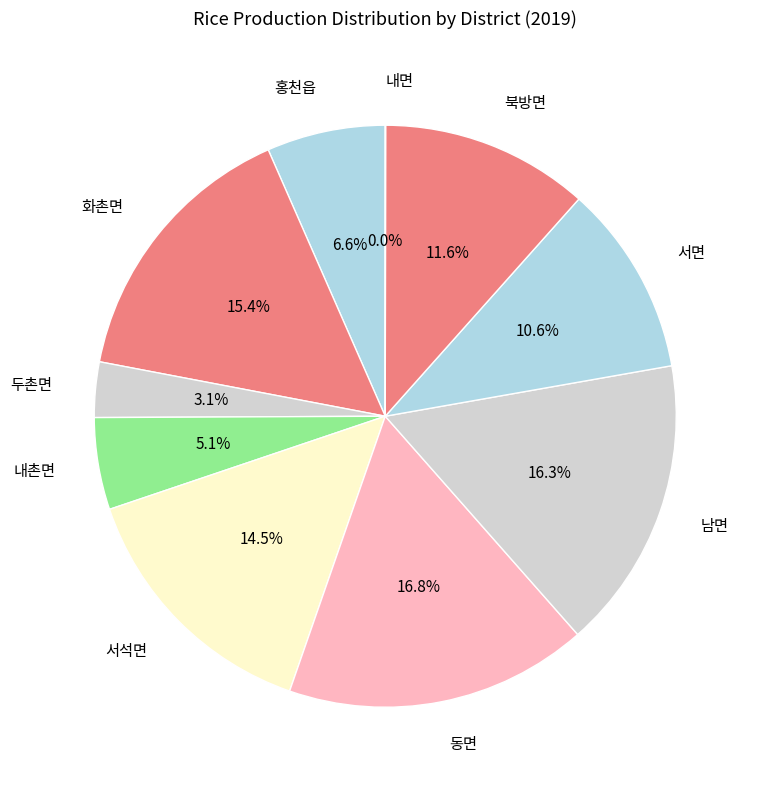

Does any single category account for the majority?

No